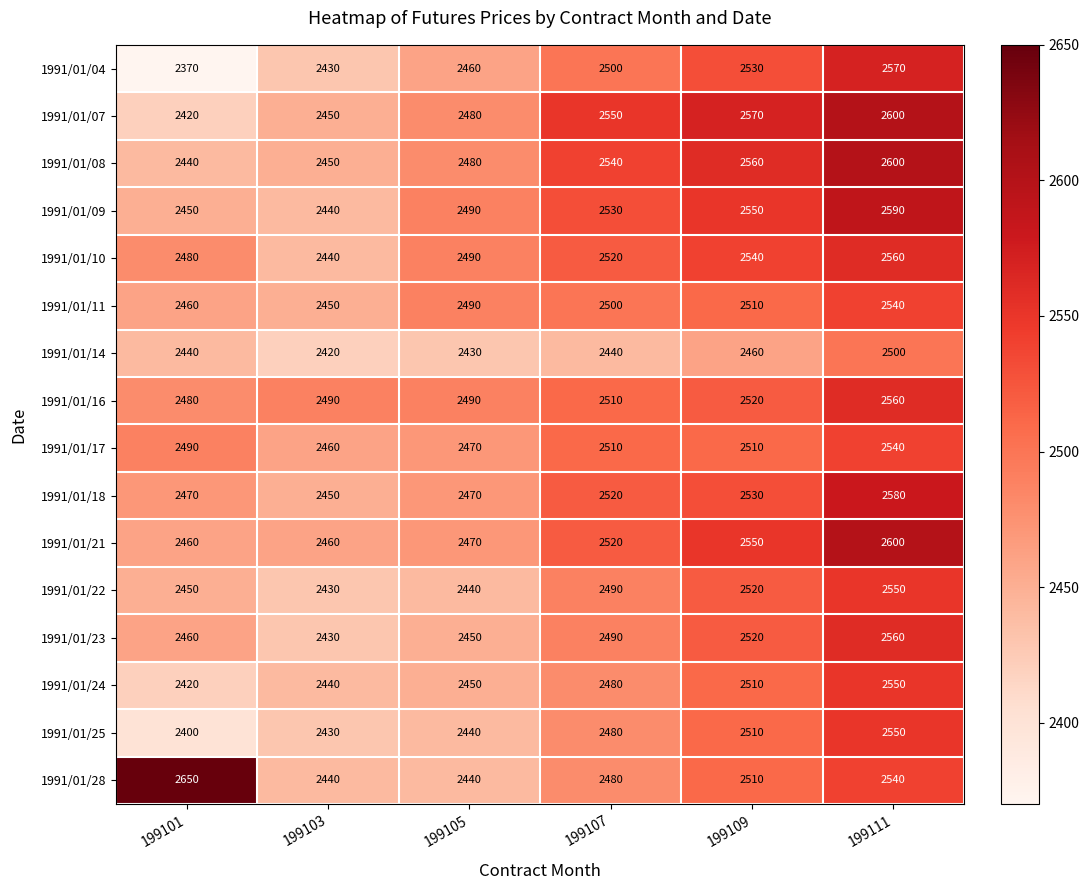

What is the approximate value of 1991/01/28 at 199103, to the nearest 5?

2440